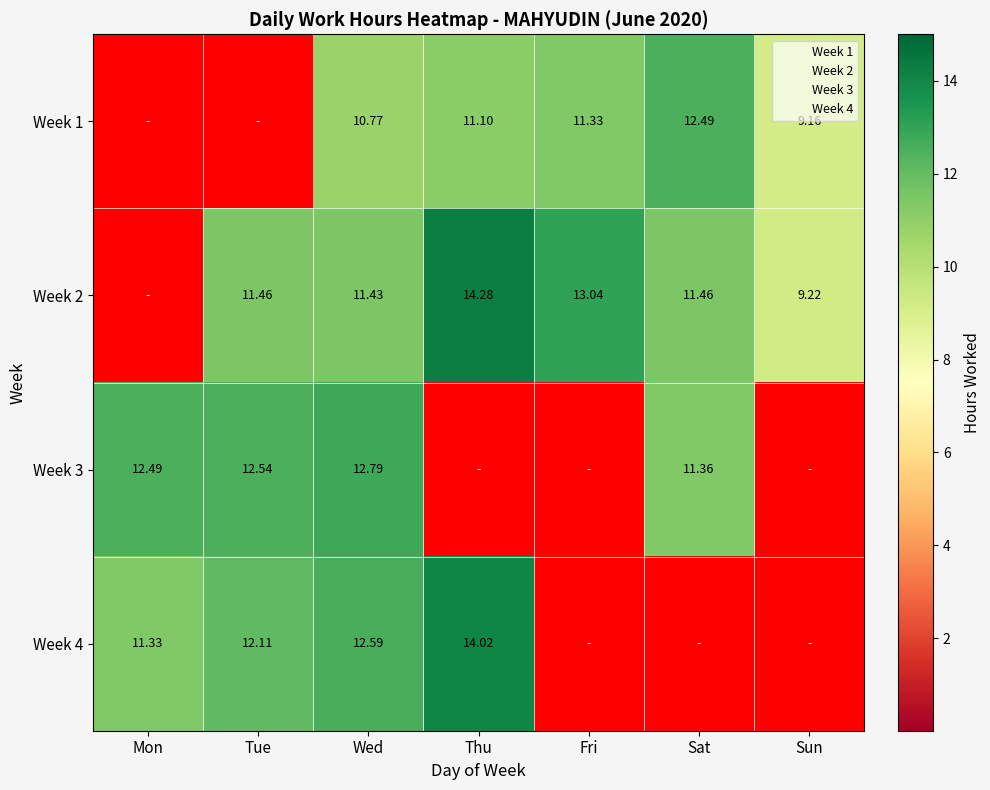

What is the average value of the Week 4 series?

7.1